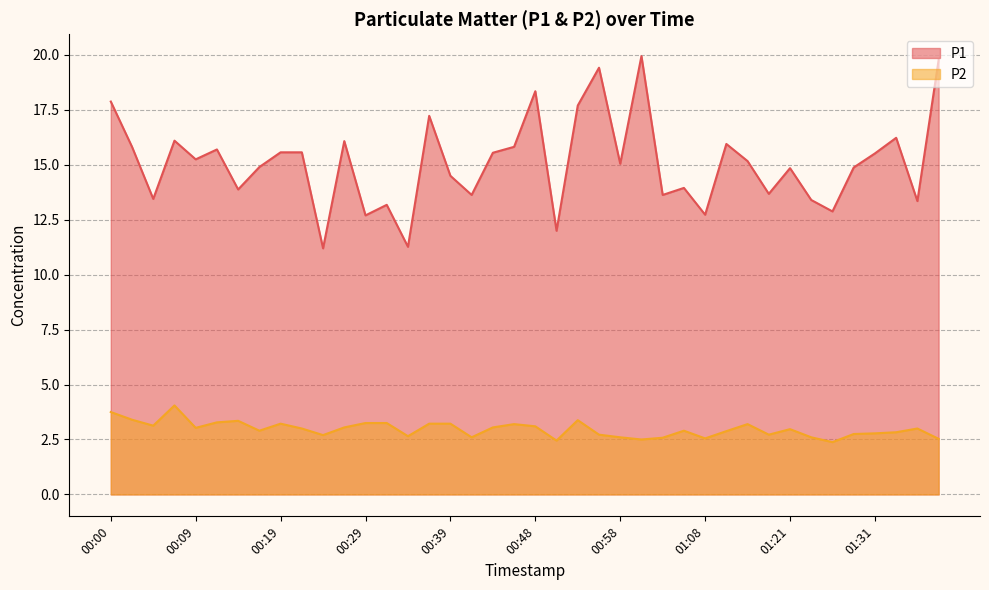

Where is the first local minimum for P1?

00:05